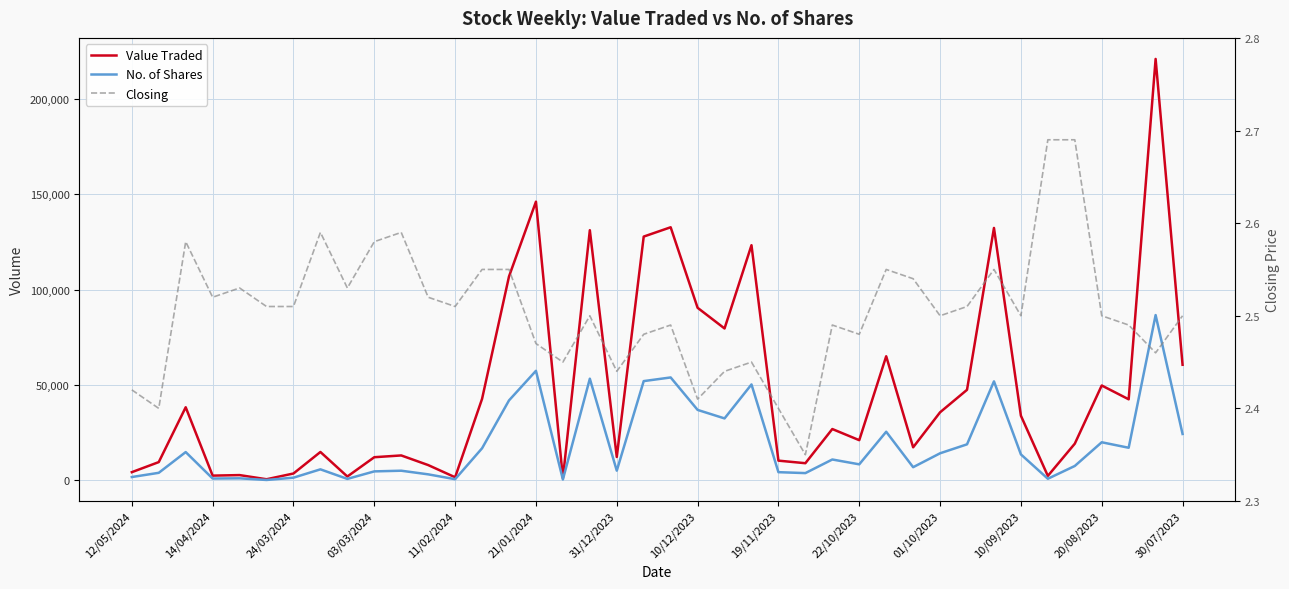

Does the chart display data point markers on the line(s)?

No